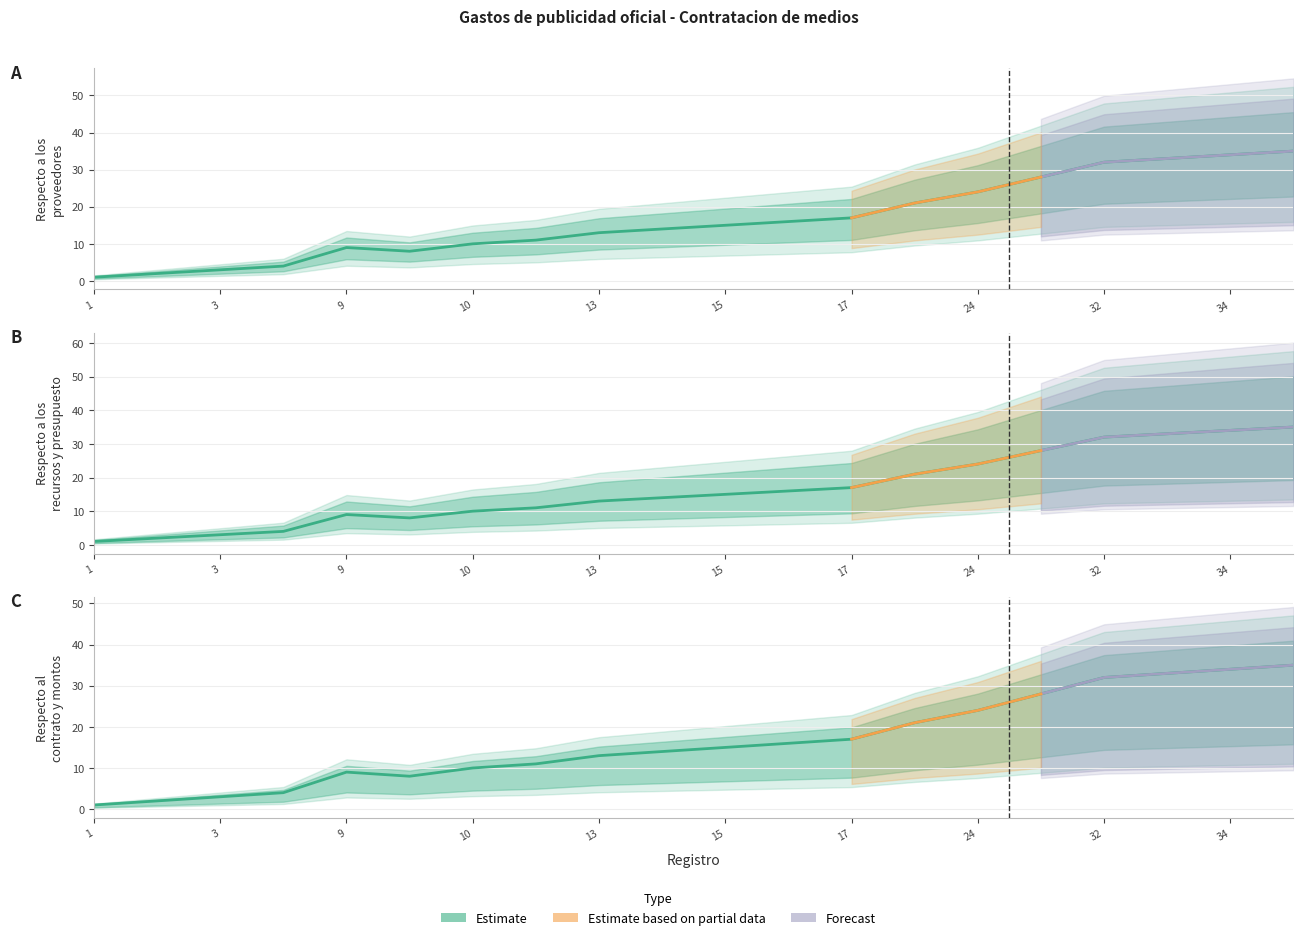

True or false: Respecto al contrato y los montos and Respecto a los recursos y el presupuesto cross at least once.

False